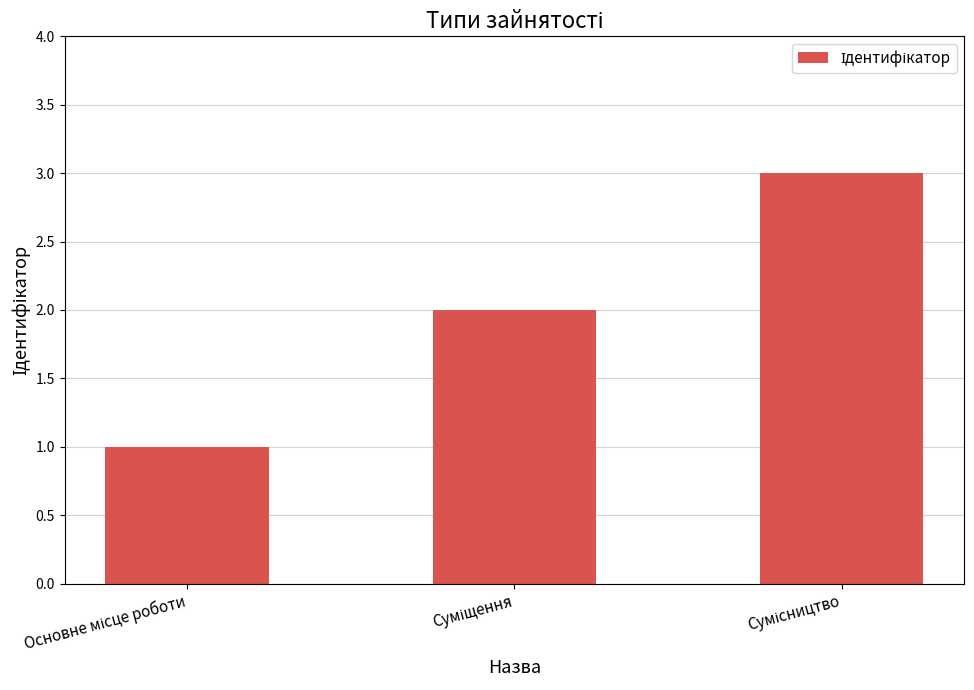

How many data points does each series have?

3